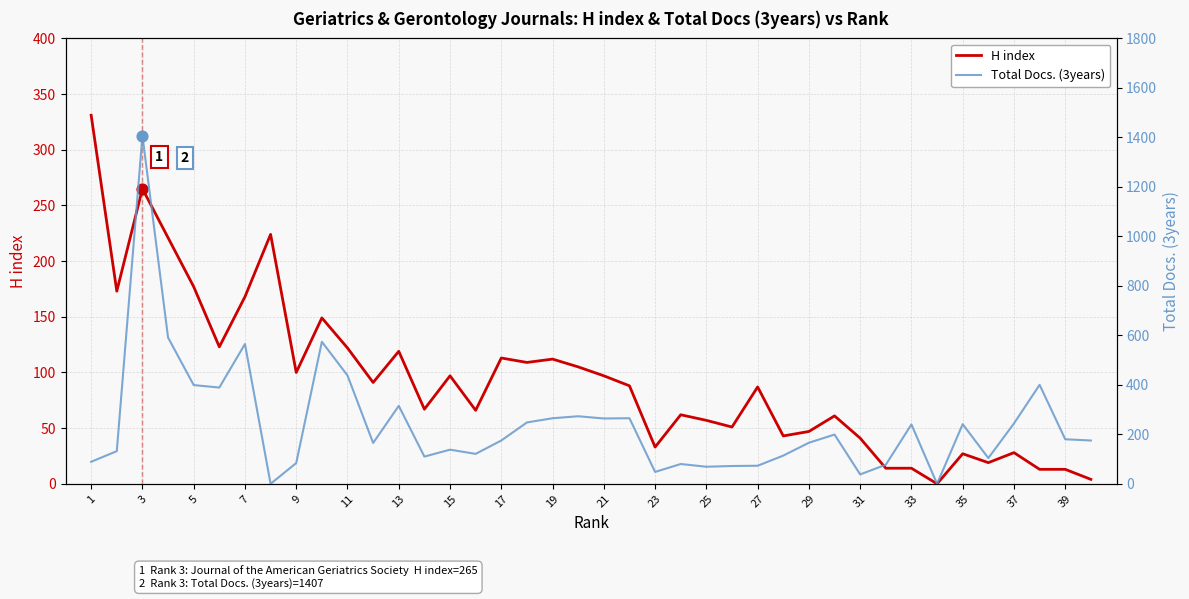

Which series contains the highest Y value?

Total Docs. (3years)